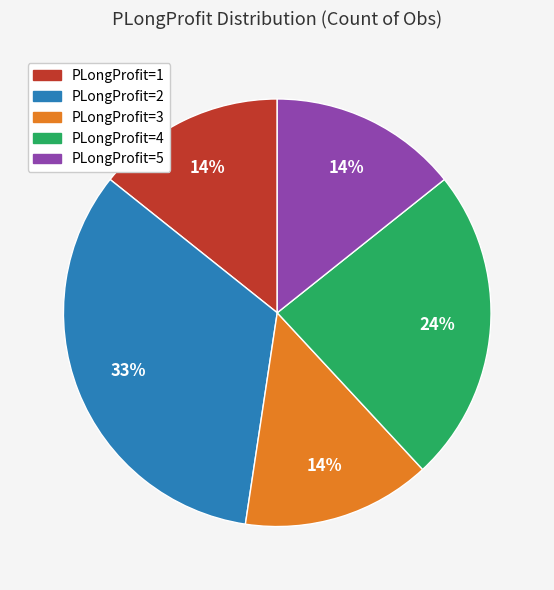

Does any single category account for the majority?

No